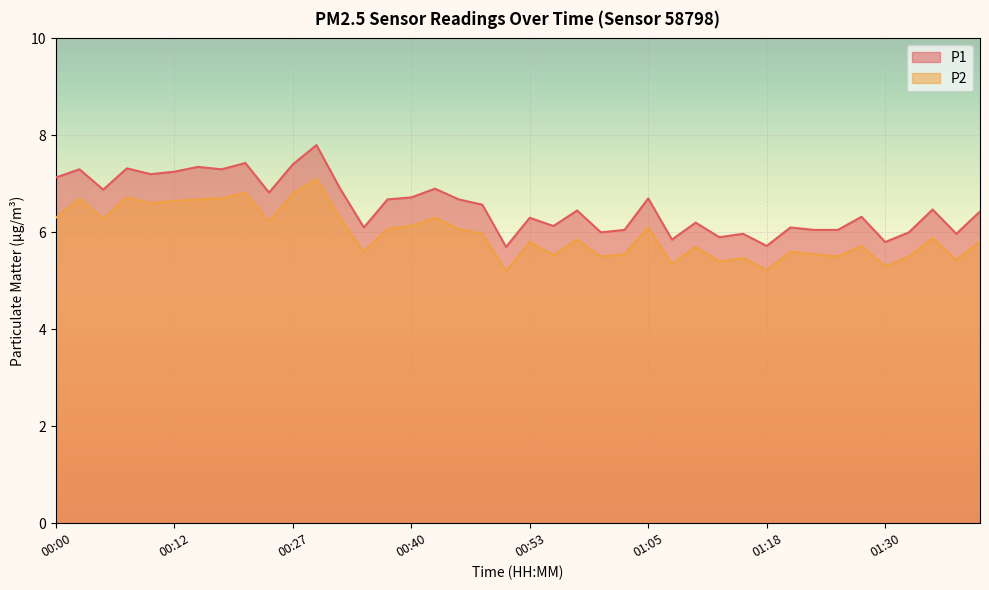

Reading left to right, extract all data points from this chart.

P1: 00:00=7.1	00:02=7.3	00:05=6.9	00:07=7.3	00:10=7.2	00:12=7.2	00:15=7.3	00:17=7.3	00:19=7.4	00:22=6.8	00:27=7.4	00:30=7.8	00:32=6.9	00:35=6.1	00:37=6.7	00:40=6.7	00:43=6.9	00:45=6.7	00:48=6.6	00:51=5.7	00:53=6.3	00:55=6.1	00:58=6.5	01:00=6.0	01:03=6.0	01:05=6.7	01:08=5.8	01:10=6.2	01:13=5.9	01:15=6.0	01:18=5.7	01:20=6.1	01:22=6.0	01:25=6.0	01:27=6.3	01:30=5.8	01:32=6.0	01:35=6.5	01:37=6.0	01:39=6.4
P2: 00:00=6.3	00:02=6.7	00:05=6.3	00:07=6.7	00:10=6.6	00:12=6.7	00:15=6.7	00:17=6.7	00:19=6.8	00:22=6.2	00:27=6.8	00:30=7.1	00:32=6.3	00:35=5.6	00:37=6.1	00:40=6.1	00:43=6.3	00:45=6.1	00:48=6.0	00:51=5.2	00:53=5.8	00:55=5.5	00:58=5.8	01:00=5.5	01:03=5.5	01:05=6.1	01:08=5.3	01:10=5.7	01:13=5.4	01:15=5.5	01:18=5.2	01:20=5.6	01:22=5.5	01:25=5.5	01:27=5.7	01:30=5.3	01:32=5.5	01:35=5.9	01:37=5.4	01:39=5.8